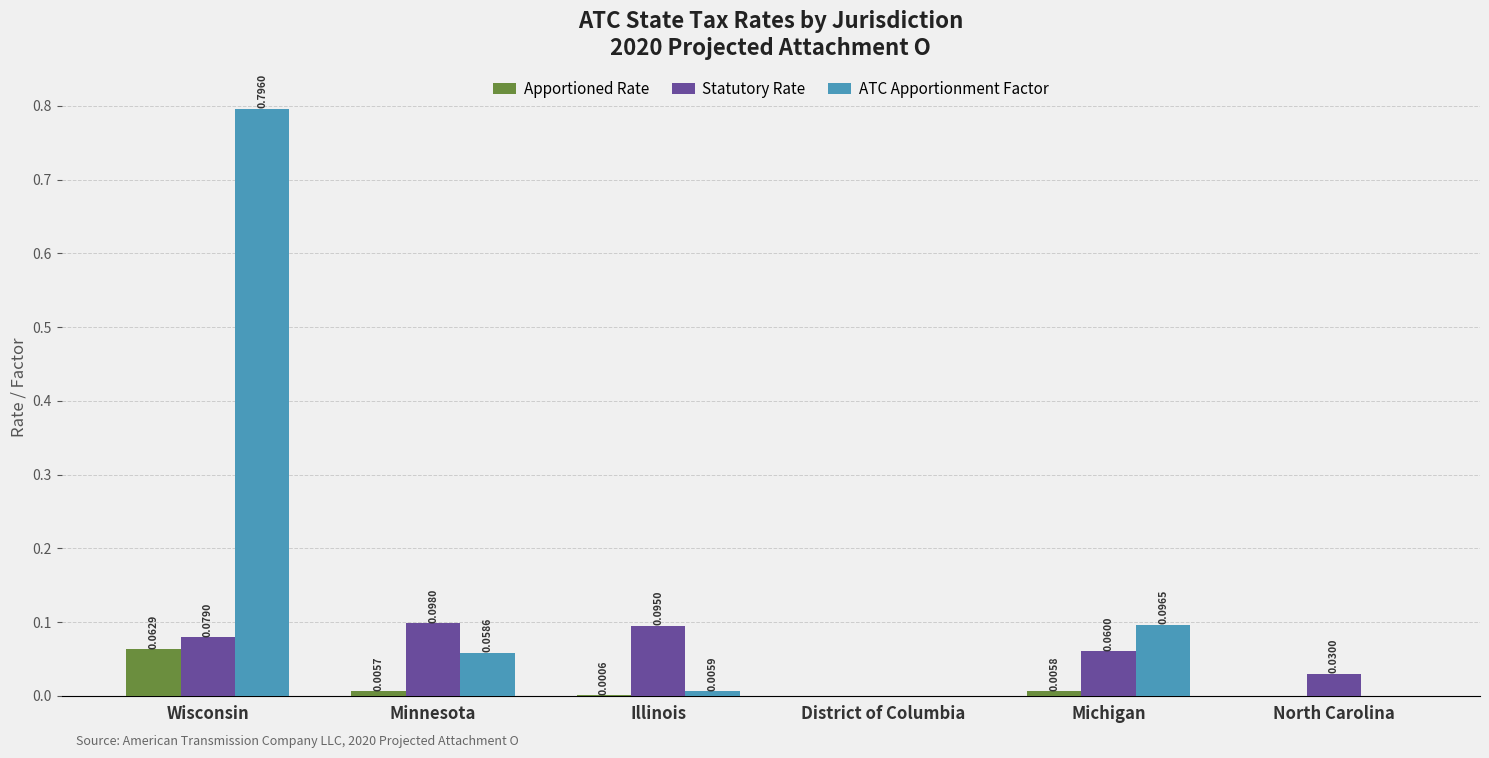

What is the sum of the Statutory Rate values at Minnesota and Michigan?

0.2